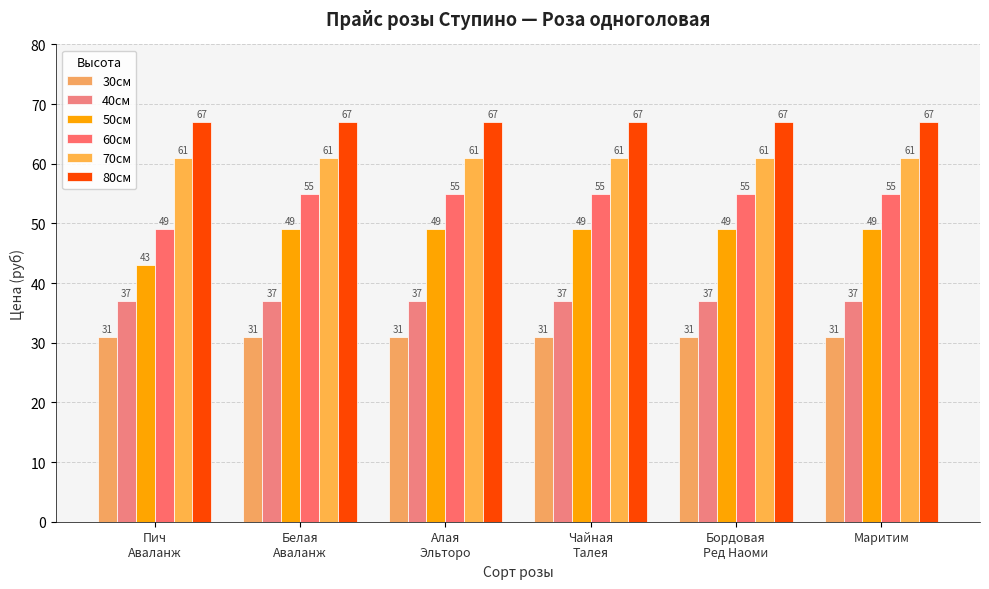

At which label is 40см closest to 37?

Пич
Аваланж